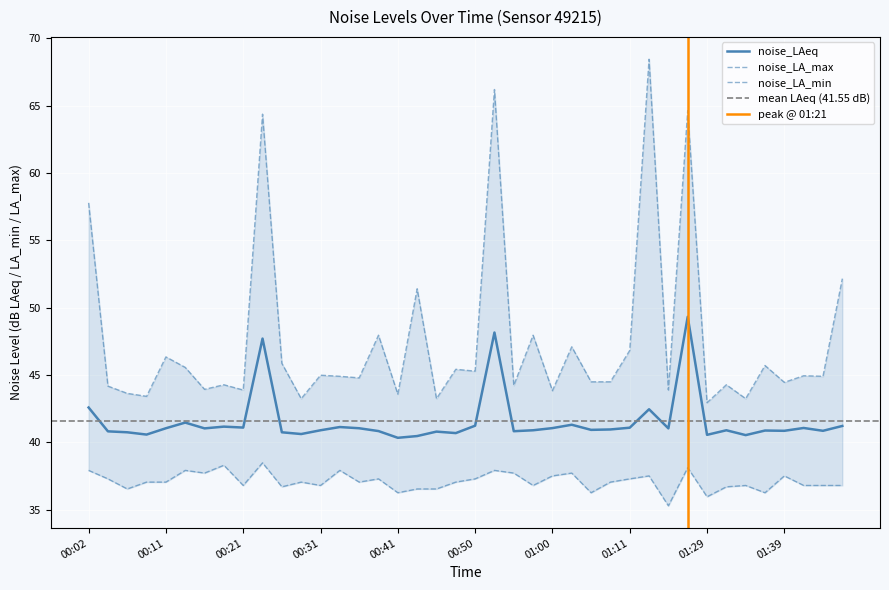

Which series has the largest range (max minus min)?

noise_LA_max